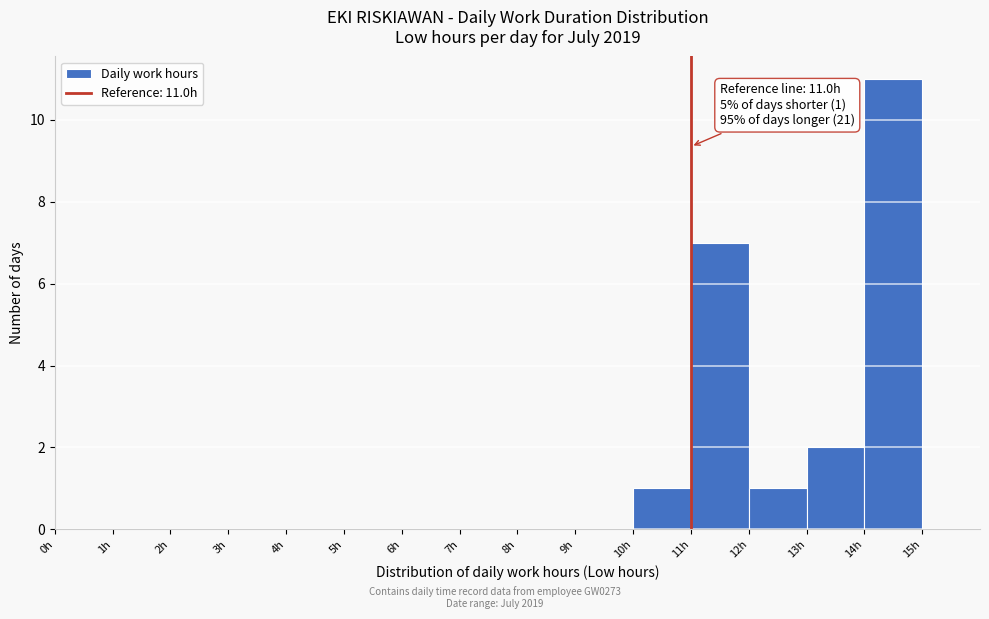

Over which range of the x-axis is the bar tallest?

14 to 15